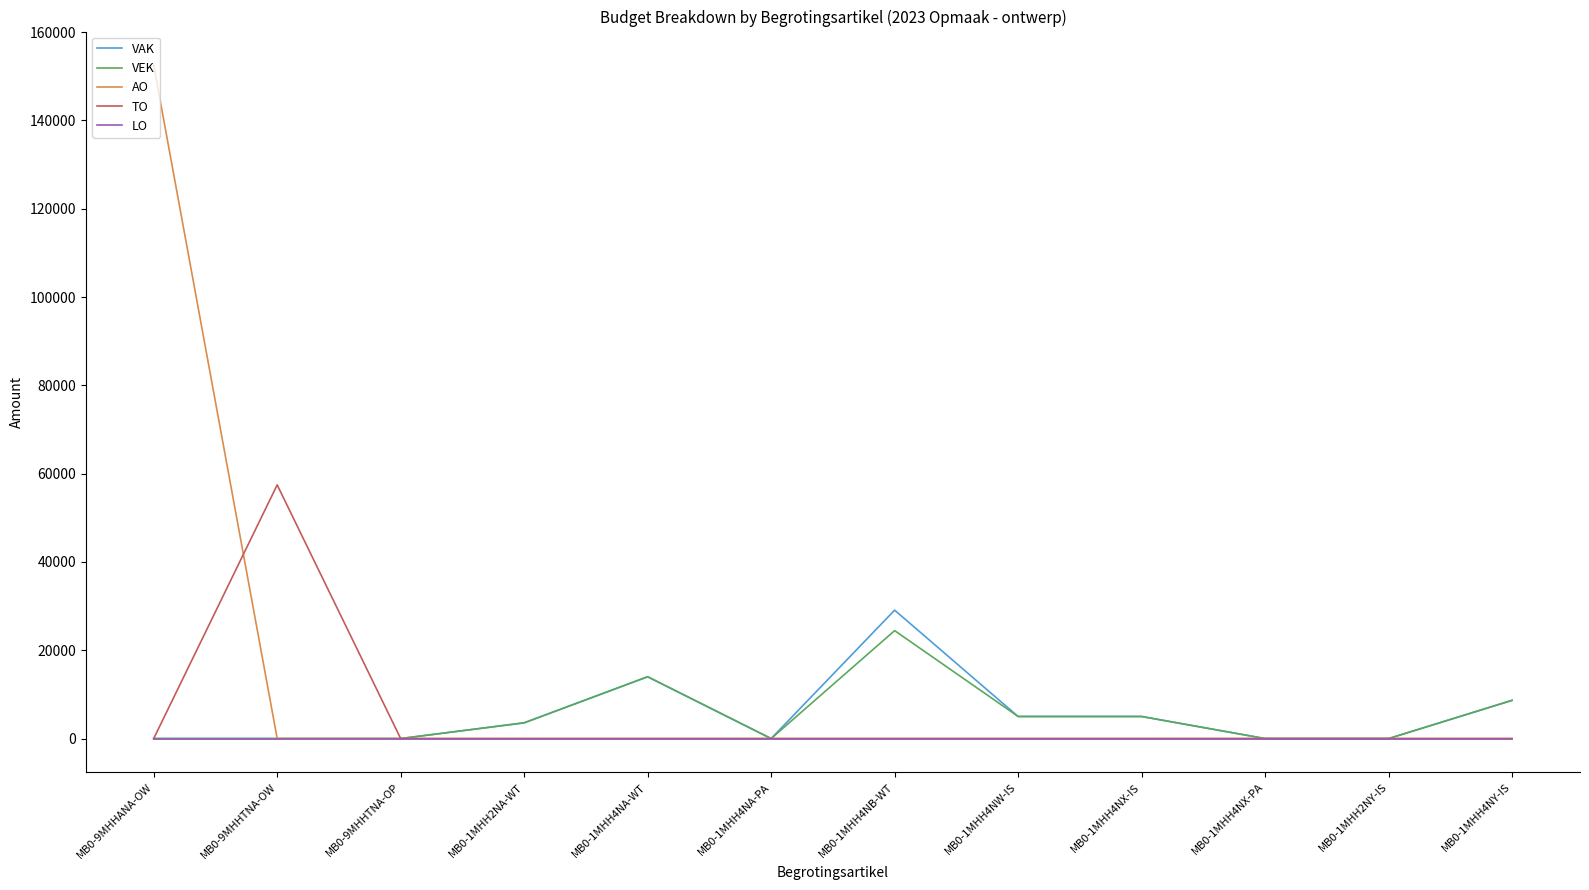

What is the maximum value shown in the chart?

152503